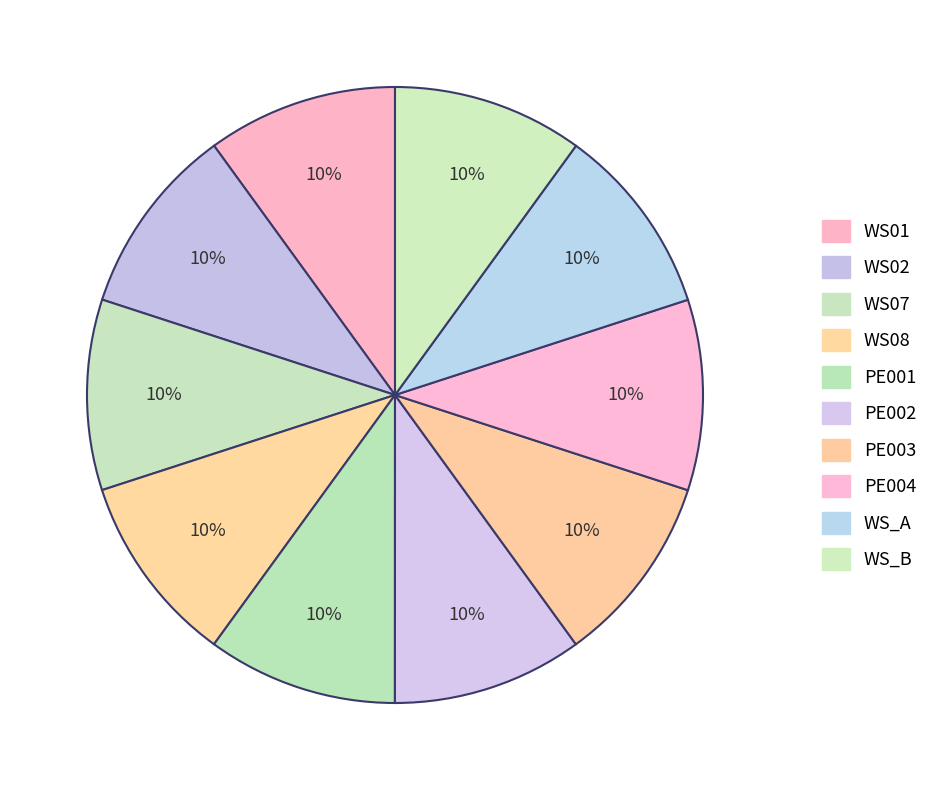

How much of the chart is everything except WS_A?

90.0%